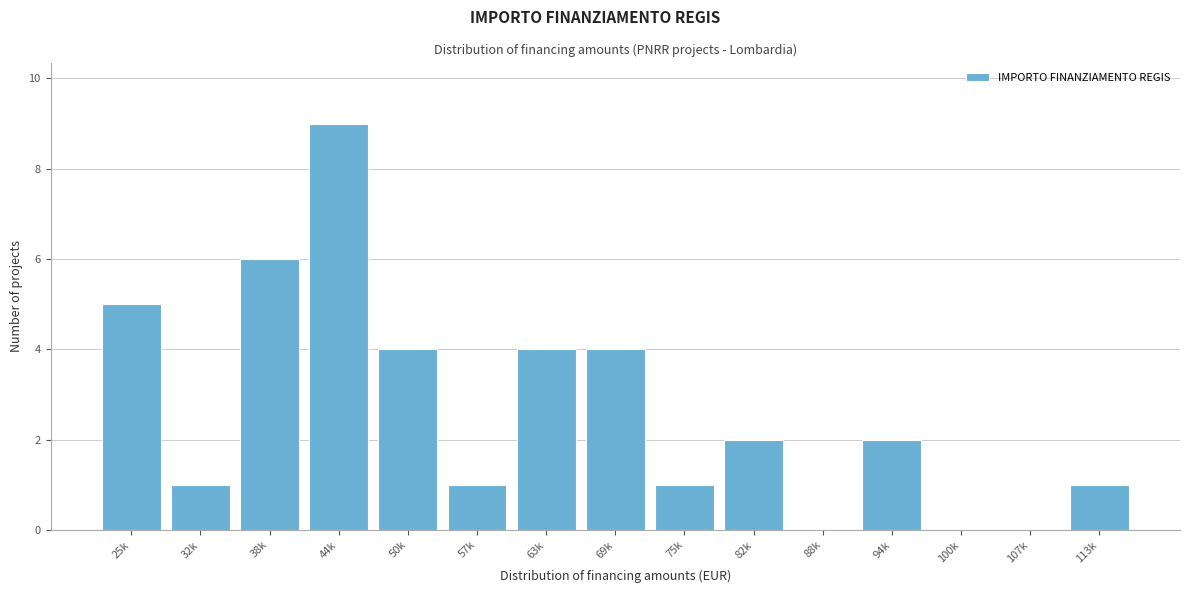

Reading right to left, what are all the values shown in this chart?

113k=1	107k=0	100k=0	94k=2	88k=0	82k=2	75k=1	69k=4	63k=4	57k=1	50k=4	44k=9	38k=6	32k=1	25k=5